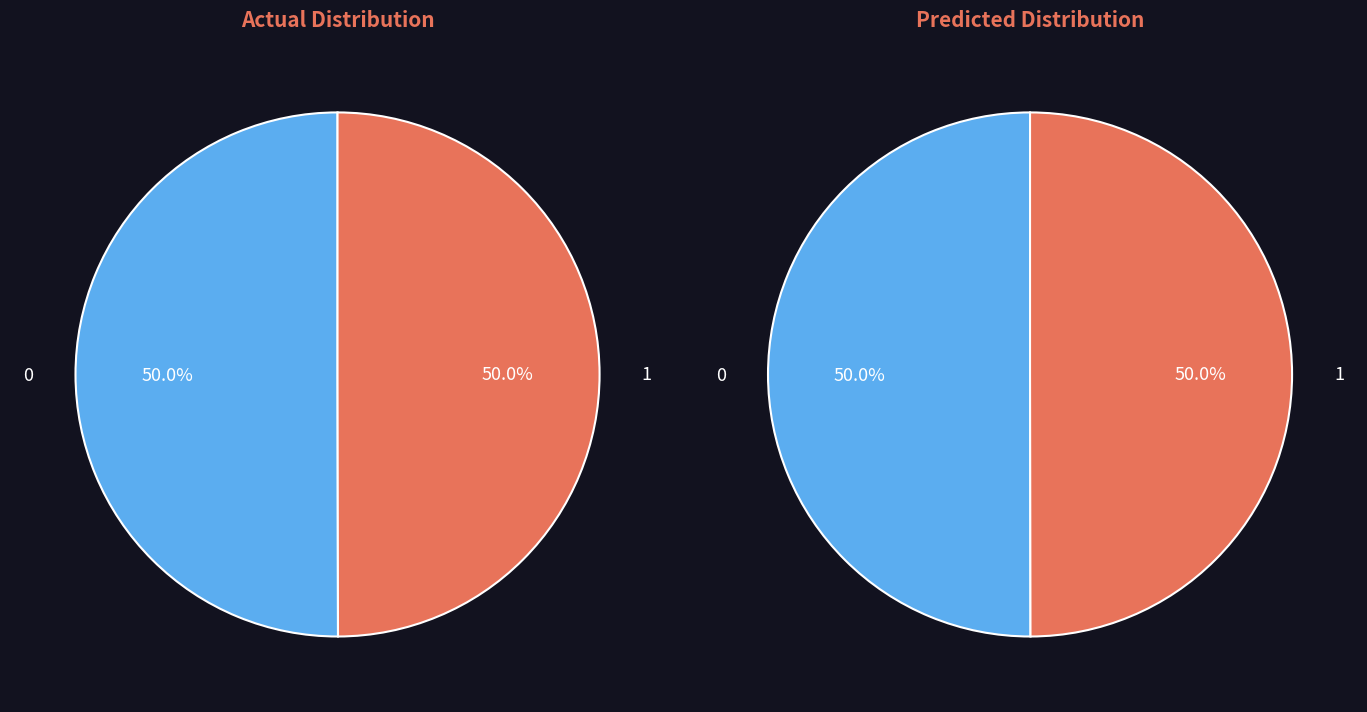

How many segments does this pie chart have?

2